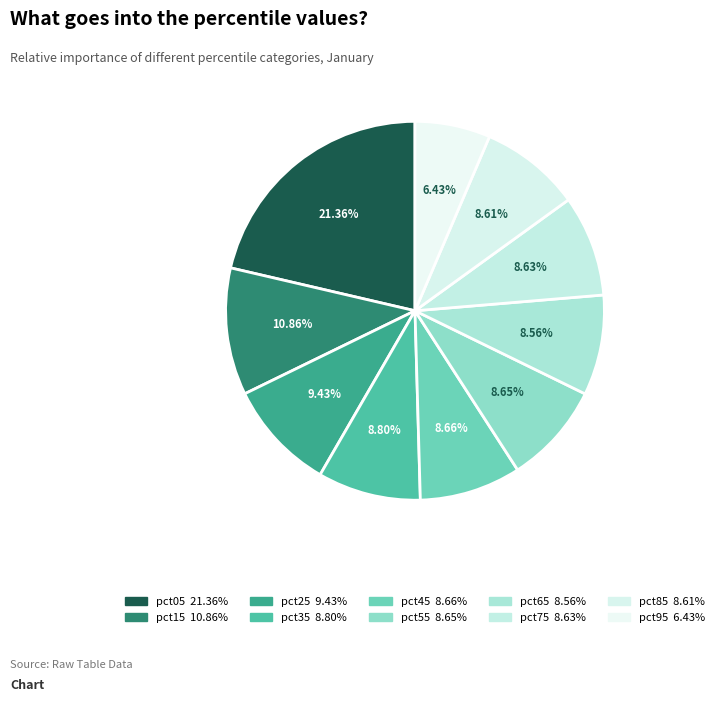

Which slice is the smallest?

pct95